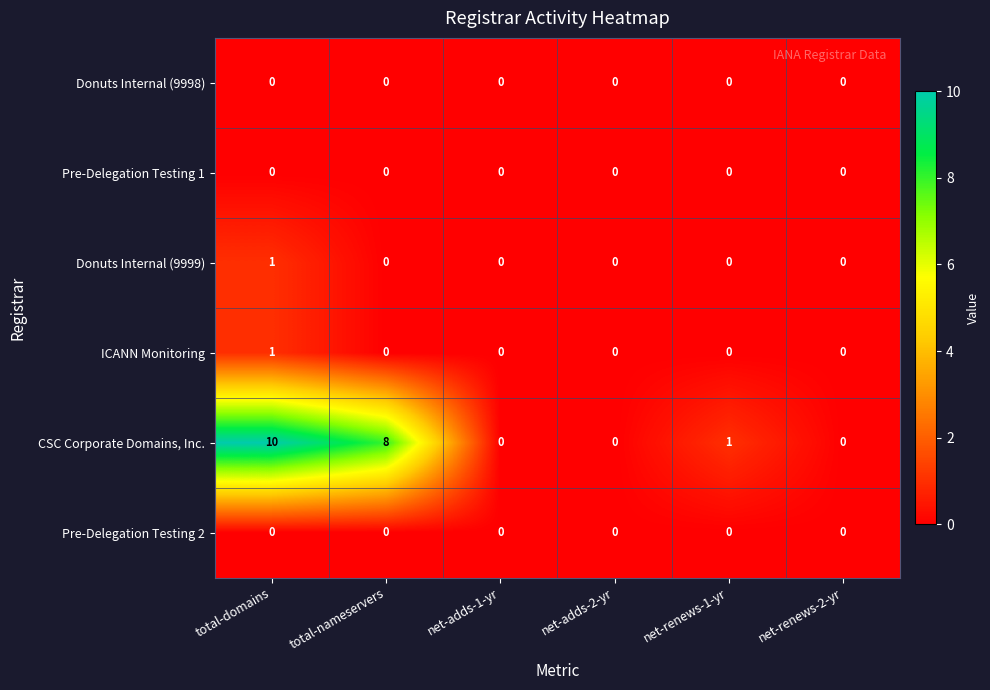

What is the maximum value for CSC Corporate Domains, Inc.?

10